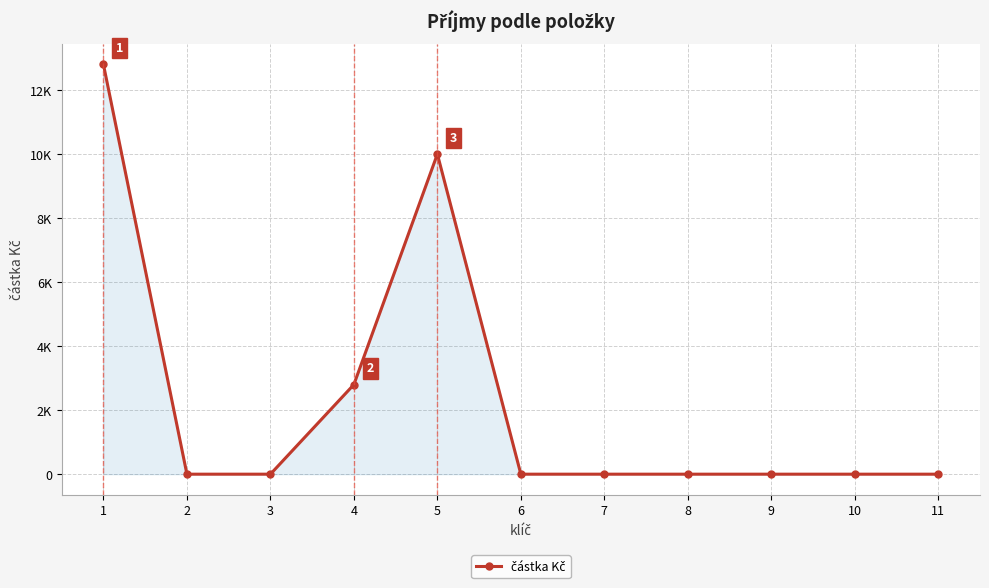

Does the chart have visible grid lines?

Yes